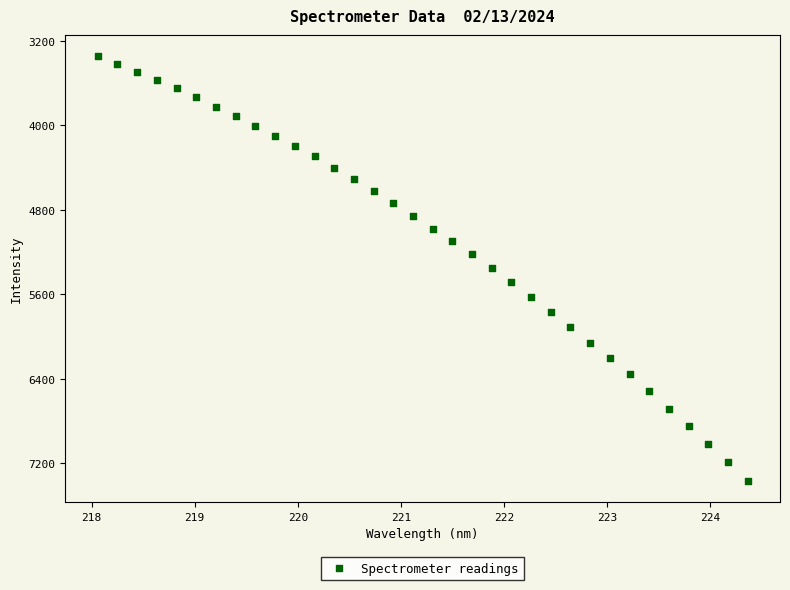

What is the range of Y values (max minus min)?

4019.2